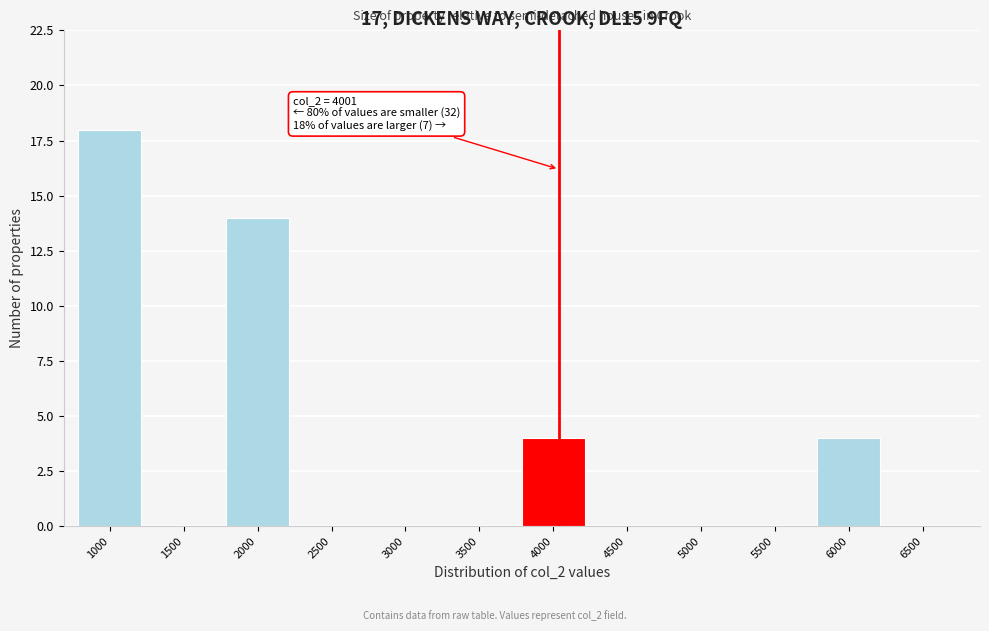

Reading right to left, list all the values displayed in this chart.

6500=0	6000=4	5500=0	5000=0	4500=0	4000=4	3500=0	3000=0	2500=0	2000=14	1500=0	1000=18